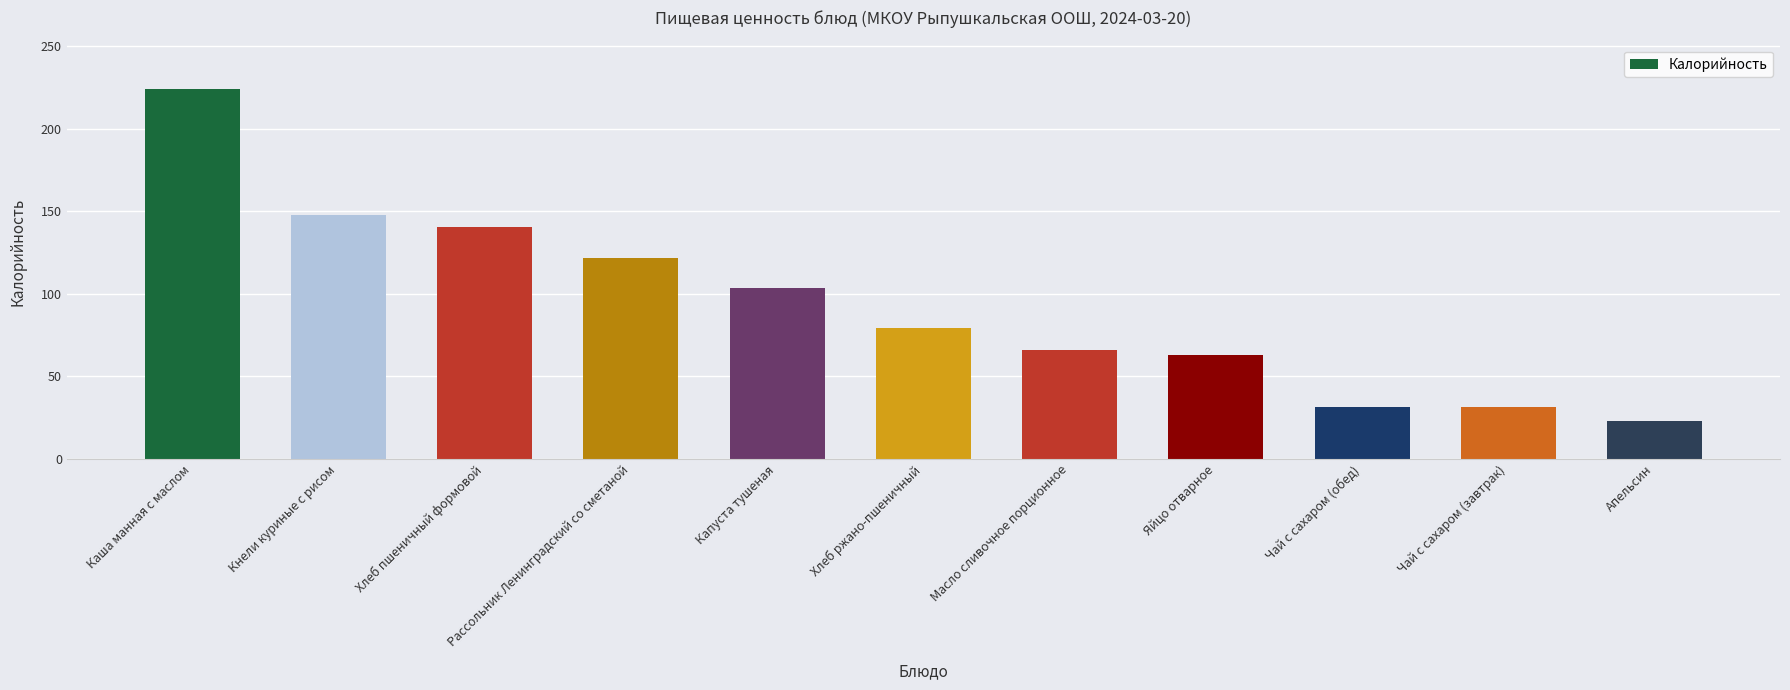

What is the sum of all values?

1032.3